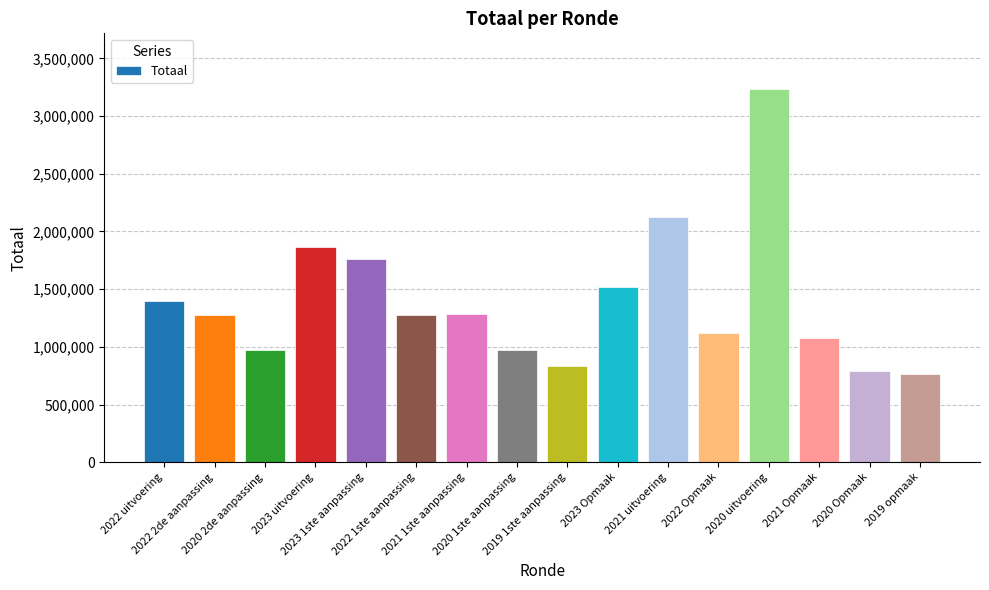

Are the bars grouped side by side (vs. stacked)?

No